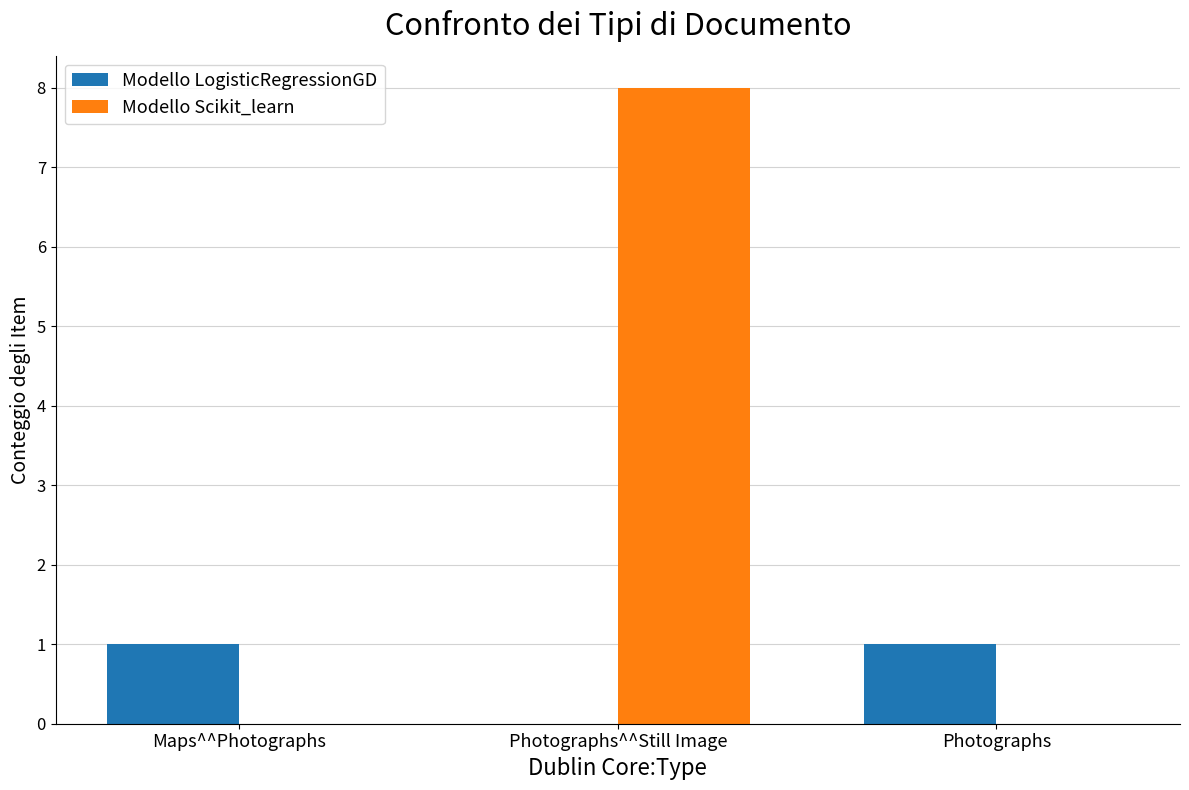

Between Photographs^^Still Image and Photographs, which series saw the biggest shift?

Modello Scikit_learn